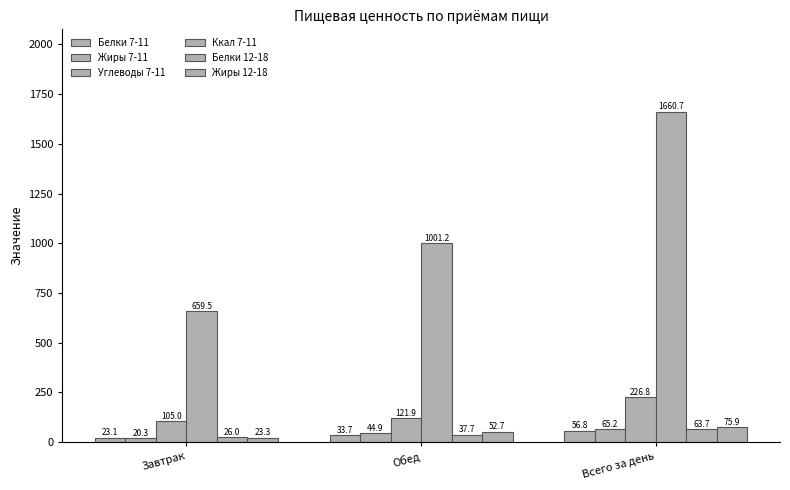

Reading left to right, extract all data points from this chart.

Белки 7-11: 23.1	33.7	56.8
Жиры 7-11: 20.3	44.9	65.2
Углеводы 7-11: 105.0	121.9	226.8
Ккал 7-11: 659.5	1001.2	1660.7
Белки 12-18: 26.0	37.7	63.7
Жиры 12-18: 23.3	52.7	75.9